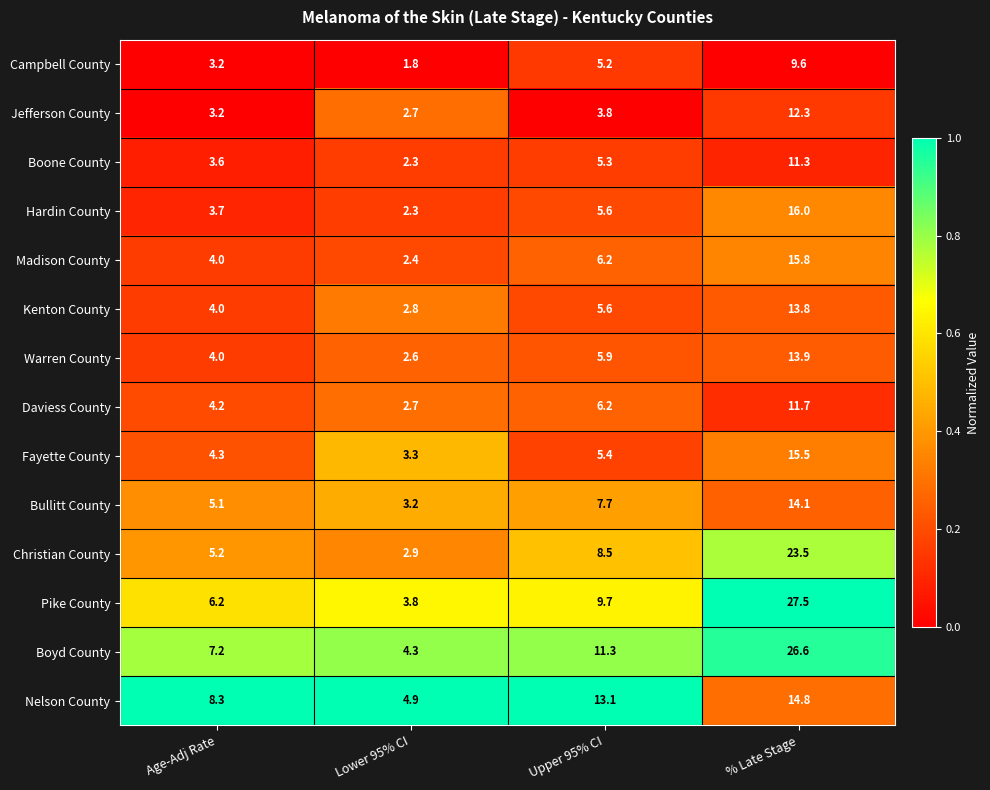

At which category is the sum across all series the highest?

% Late Stage